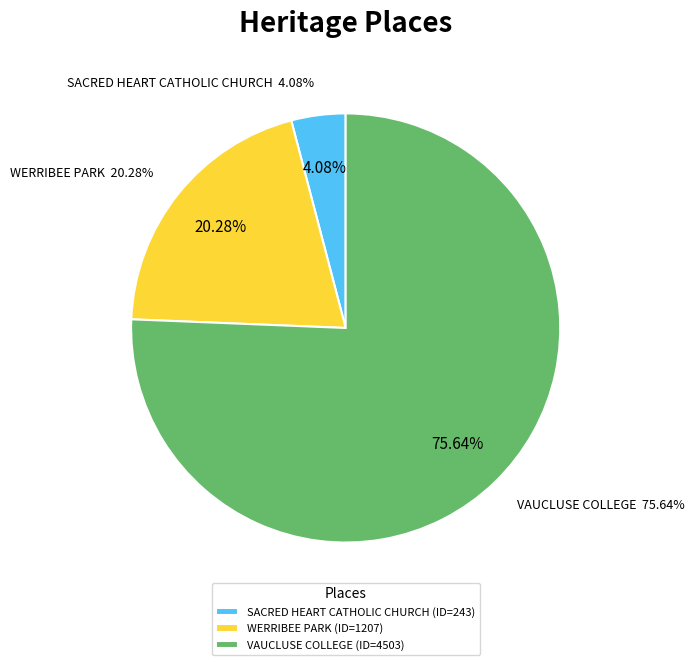

How many slices are in this pie chart?

3